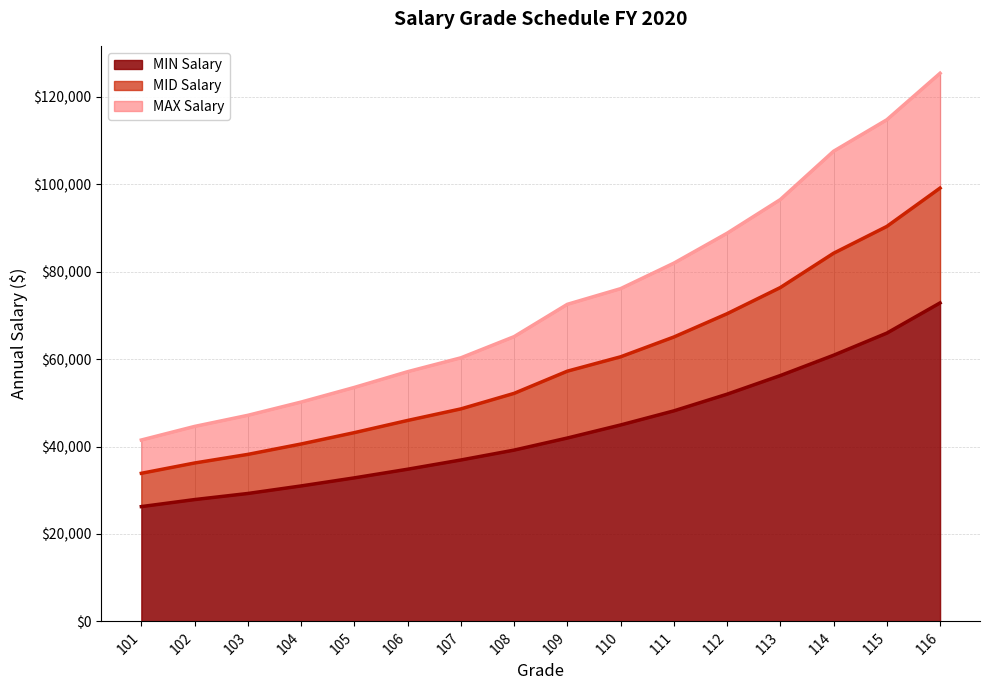

True or false: MAX has more than 2 points higher than both neighbors.

False